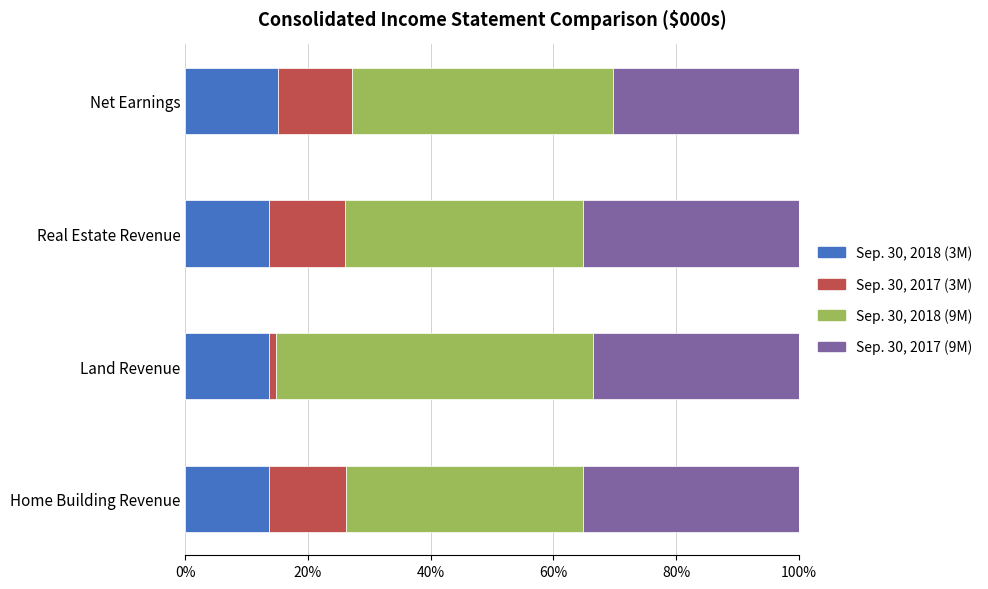

The value of Sep. 30, 2018 (3M) at Net Earnings is 15.2. True or false?

True